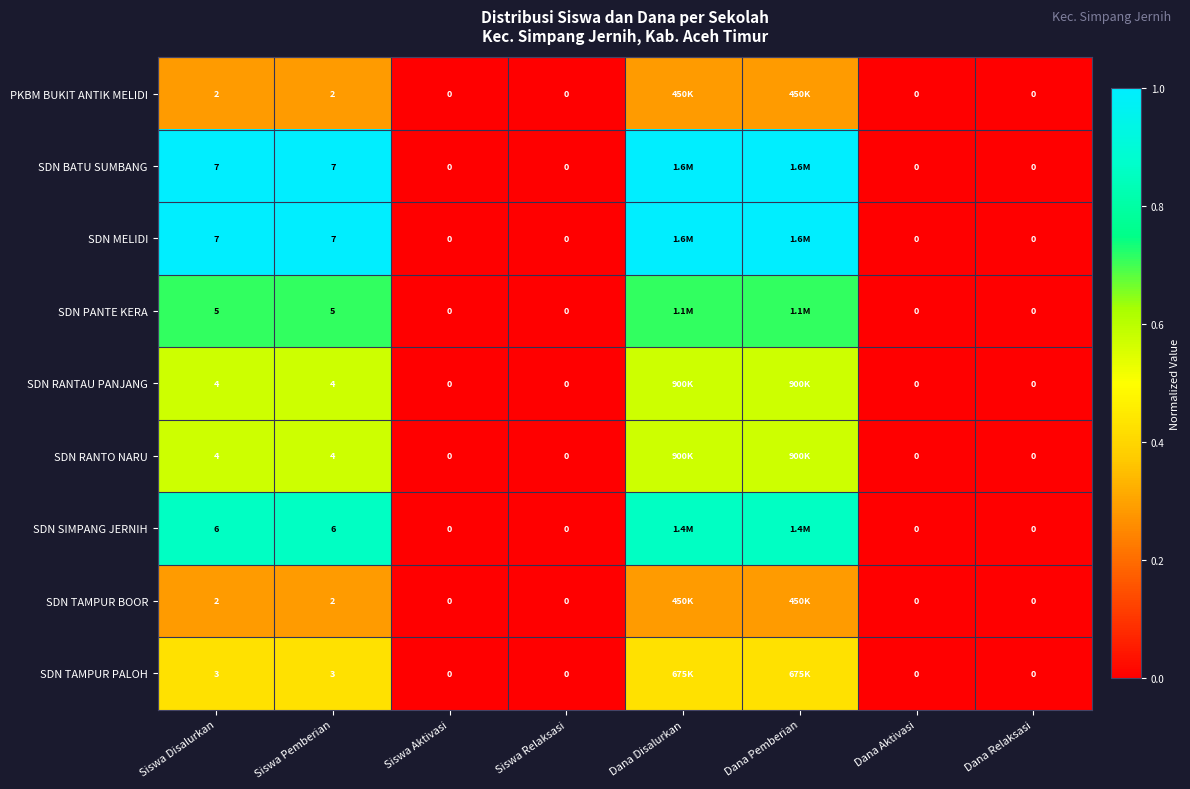

At which label is SDN MELIDI closest to 0?

Siswa Aktivasi